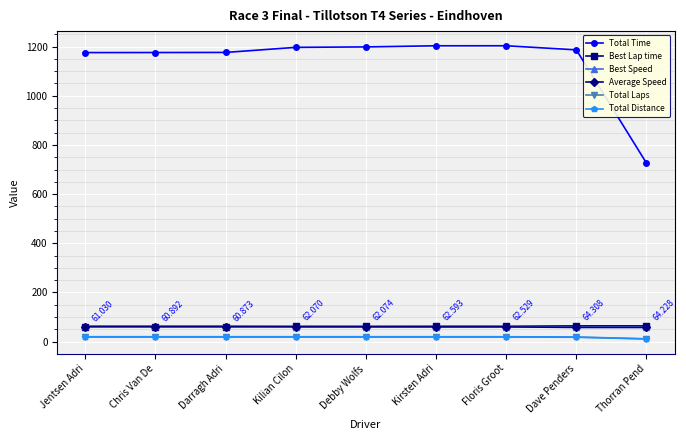

Which series has the largest range (max minus min)?

Total Time